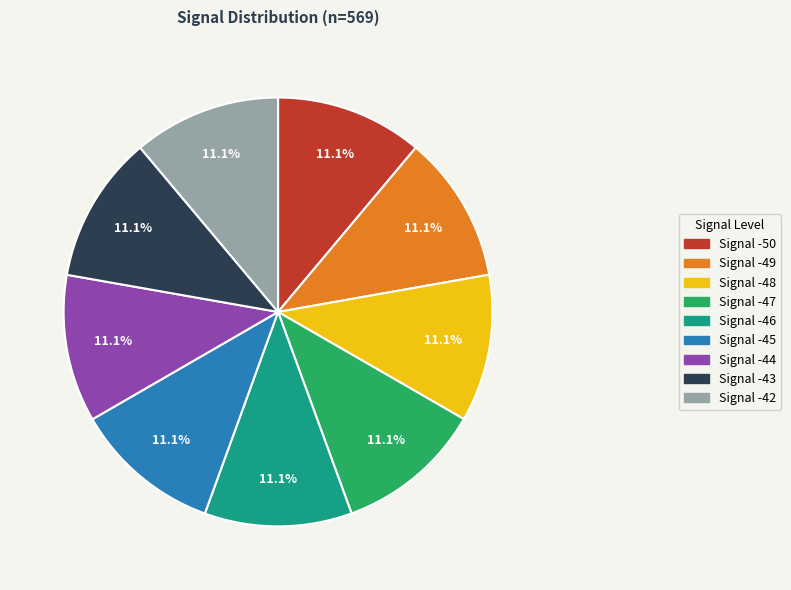

To the nearest percent, what is the average slice percentage?

11%